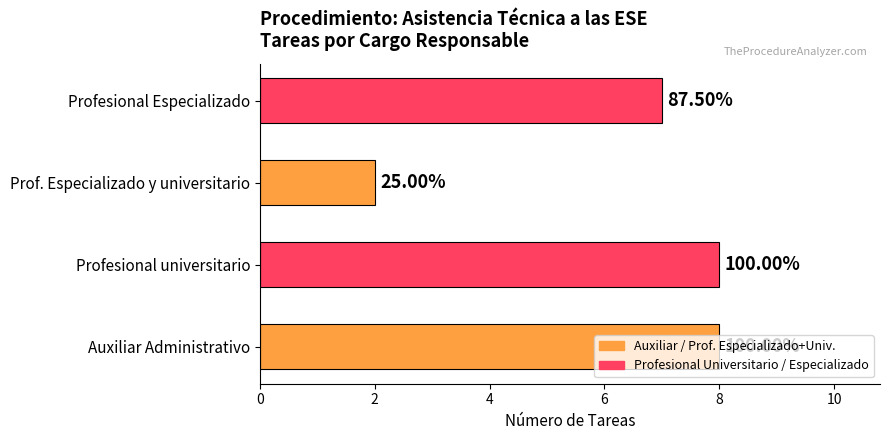

Does the chart contain any negative values?

No